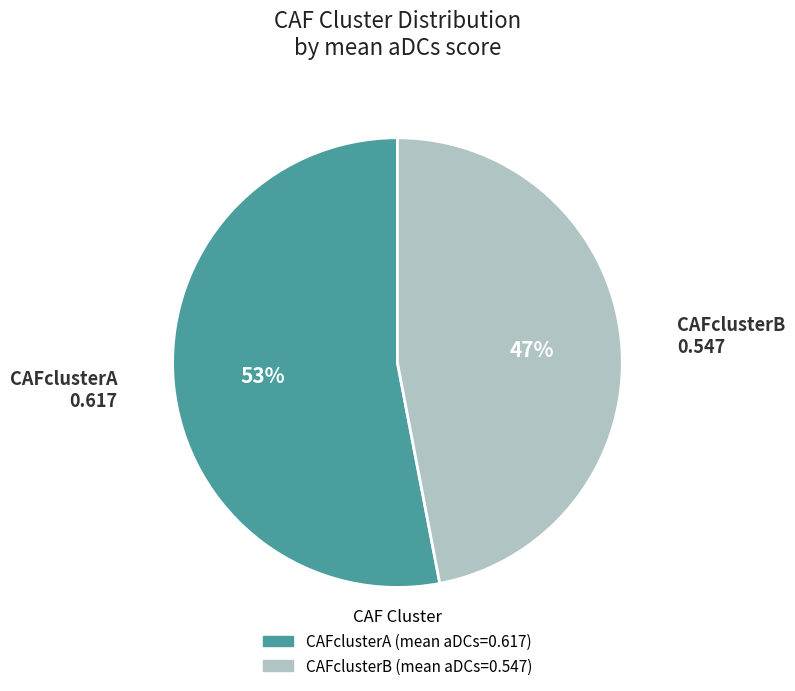

Rank the categories by value from lowest to highest.

CAFclusterB, CAFclusterA